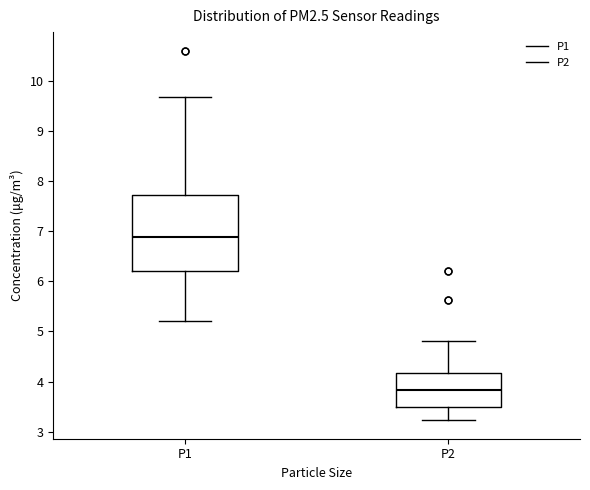

Comparing the boxes themselves (not the whiskers), which one is the tallest?

P1